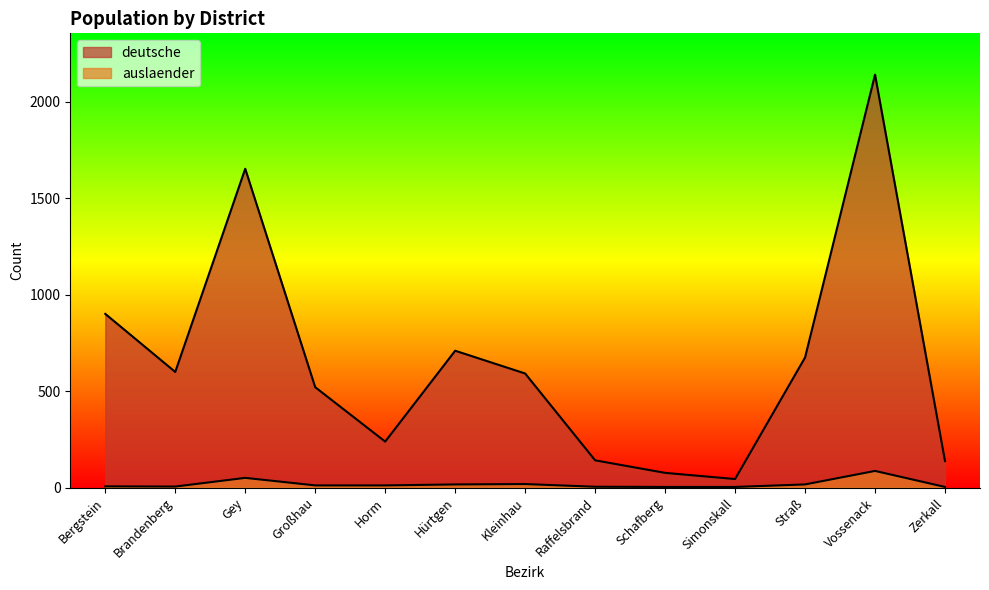

How many data points in auslaender are less than 11?

6